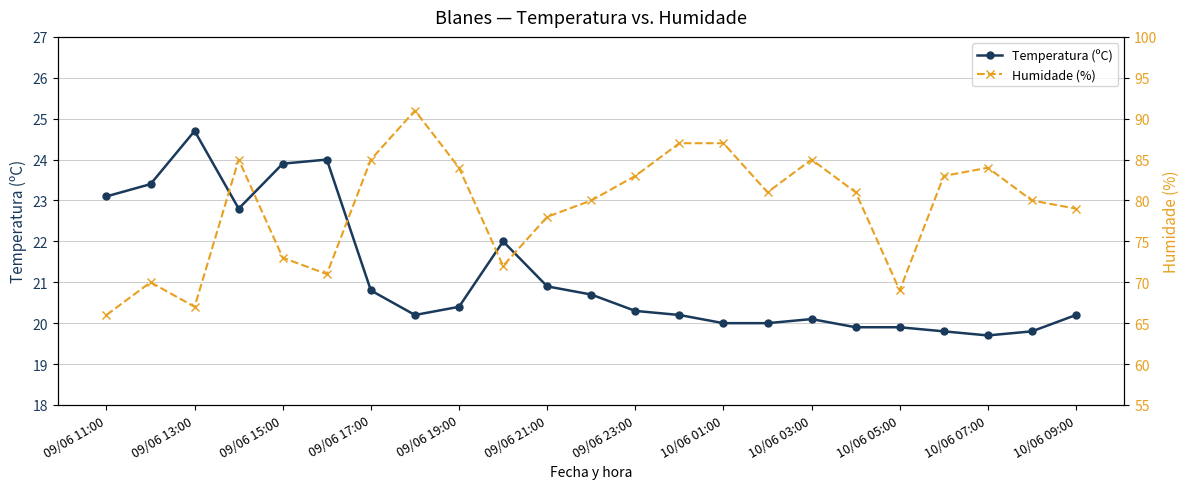

What is the difference between the second highest and minimum values in the Humidade (%) series?

21.0